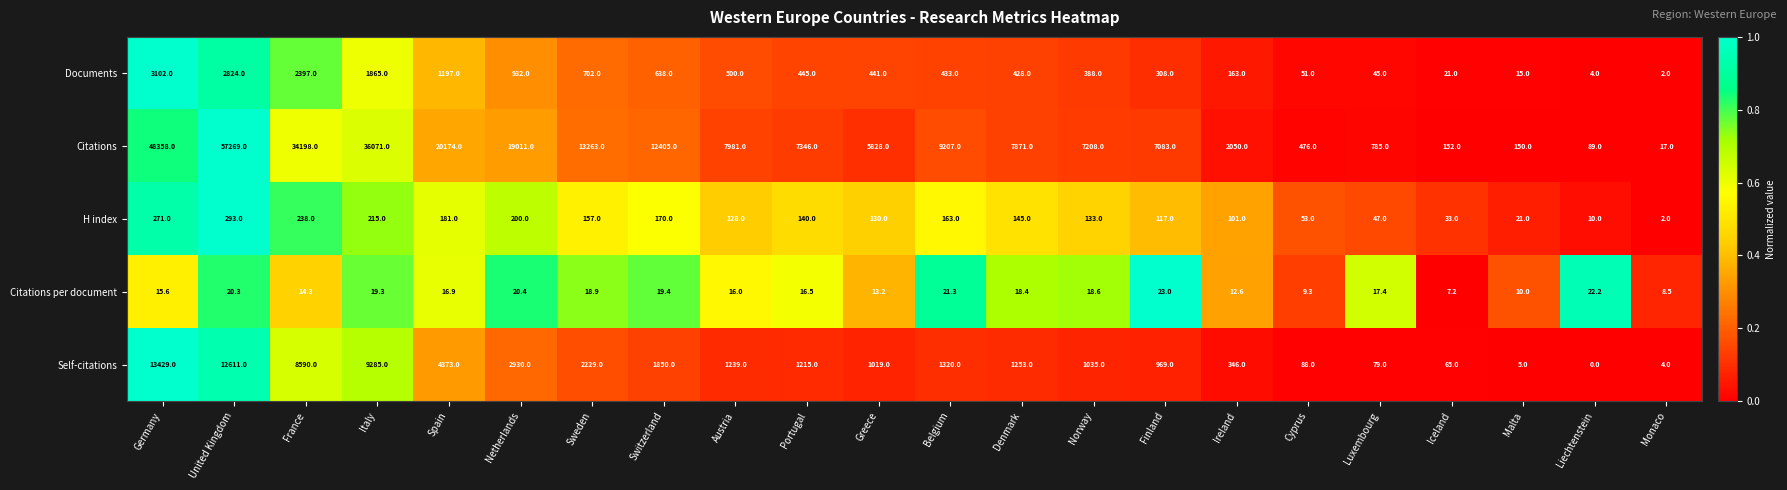

What is the difference between the highest and lowest values at Spain?

20157.1